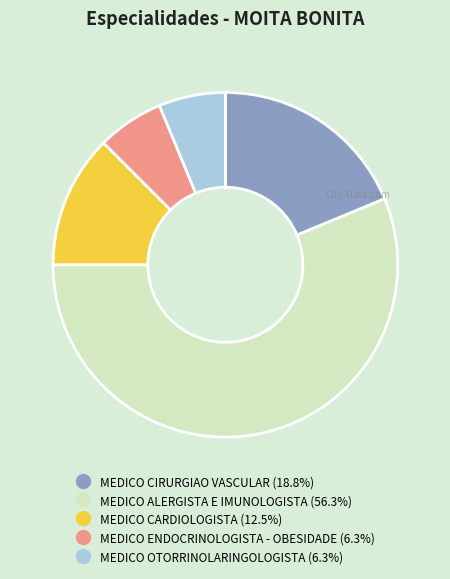

Which category has the biggest portion of the pie?

MEDICO ALERGISTA E IMUNOLOGISTA